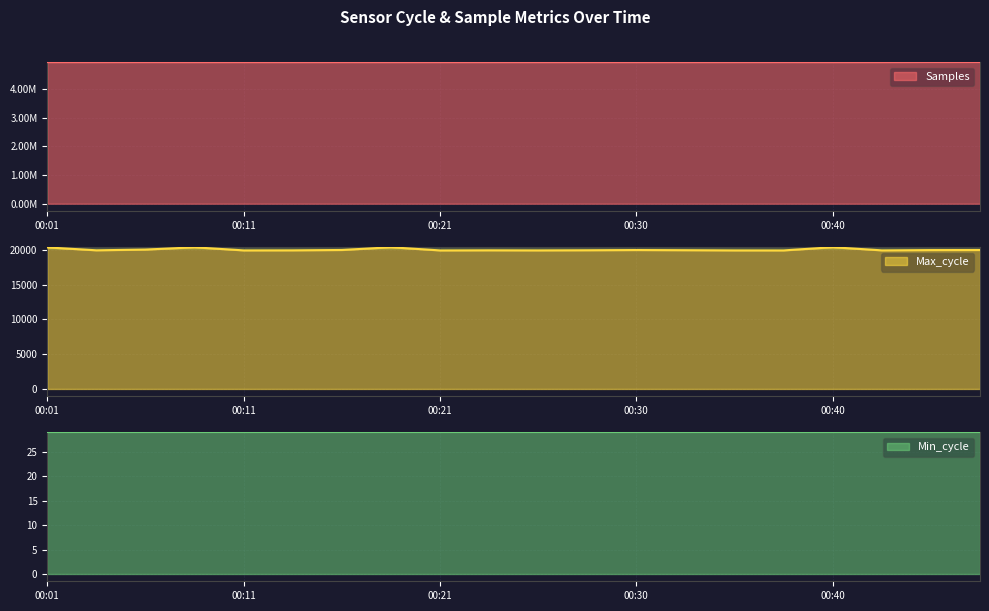

Where does the Max_cycle series first go above 19937?

00:01